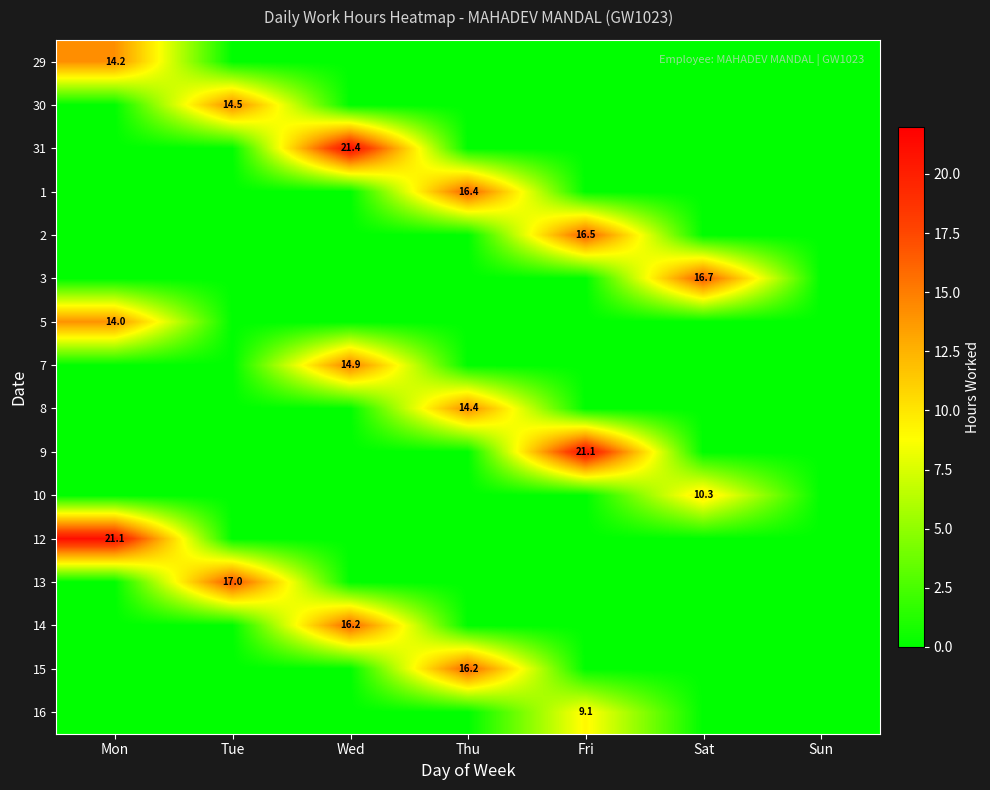

Is the value of 5 at Sat greater than the value of 14 at Sun?

No